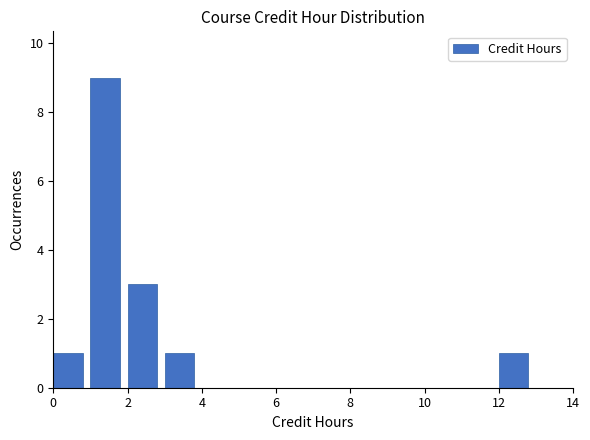

Reading left to right, transcribe this chart: for each bar, give the range it covers on the x-axis and its height. The values are not printed on the chart, so give them approximately, as read against the axis.

0 to 1: 1
1 to 2: 9
2 to 3: 3
3 to 4: 1
4 to 5: 0
5 to 6: 0
6 to 7: 0
7 to 8: 0
8 to 9: 0
9 to 10: 0
10 to 11: 0
11 to 12: 0
12 to 13: 1
13 to 14: 0